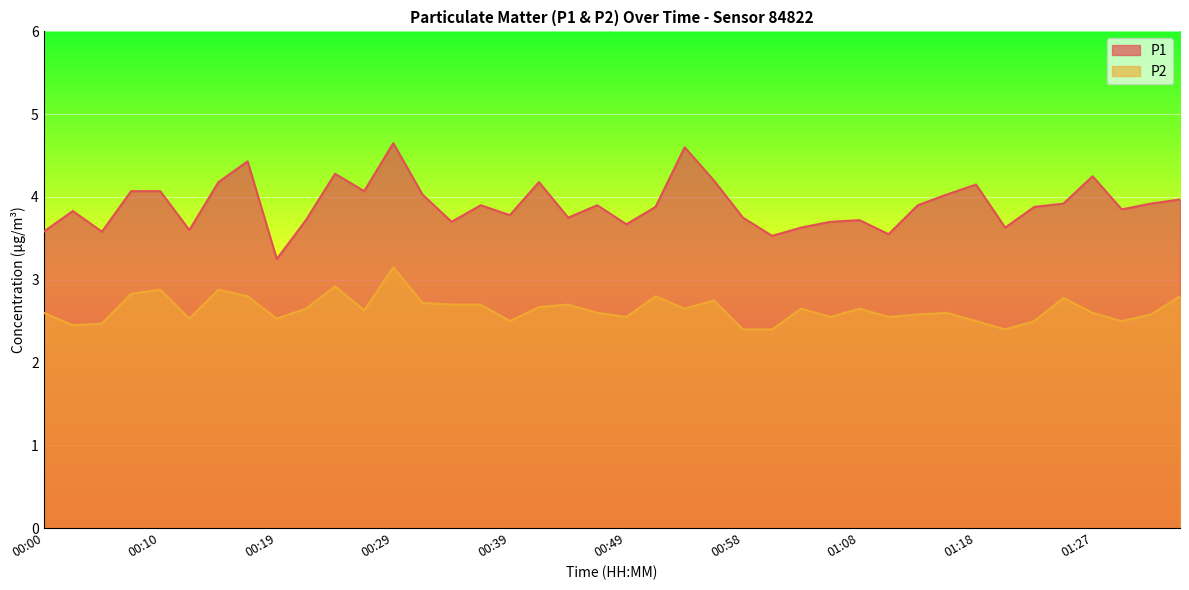

How many interior local peaks does the P2 series have?

11